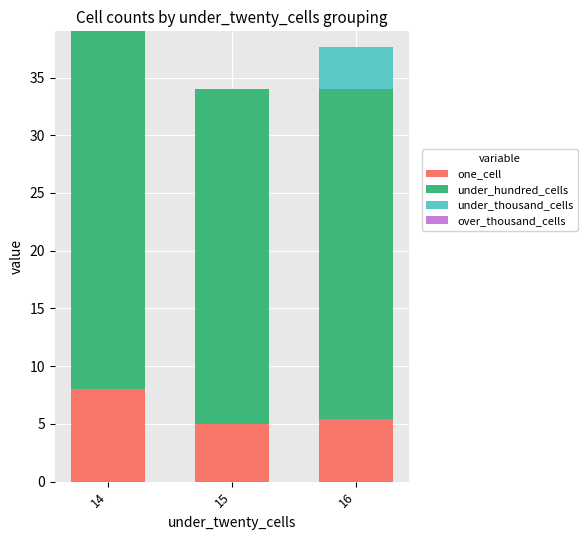

What value does the one_cell series have at 15?

5.0